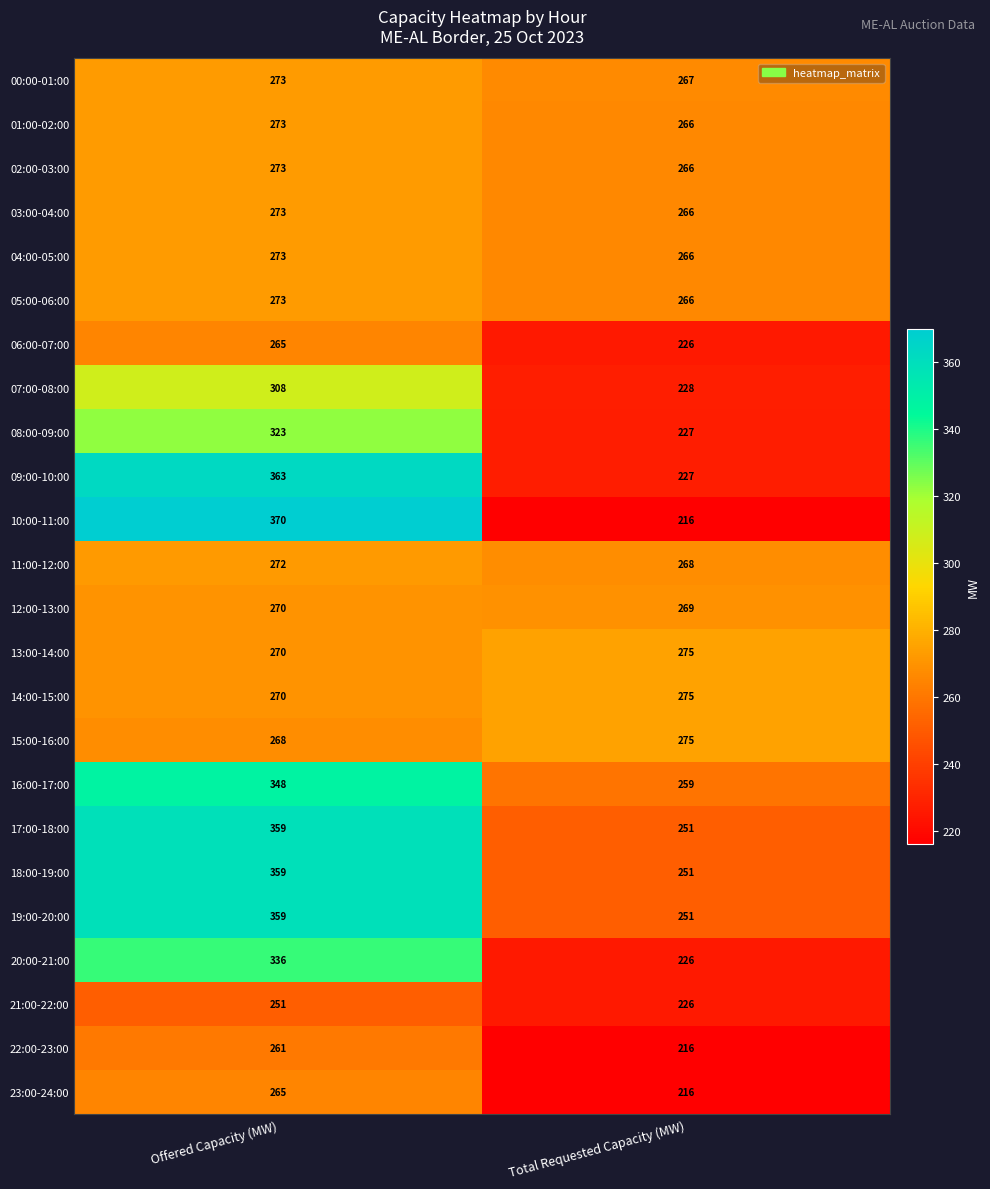

What is the smallest value displayed?

216